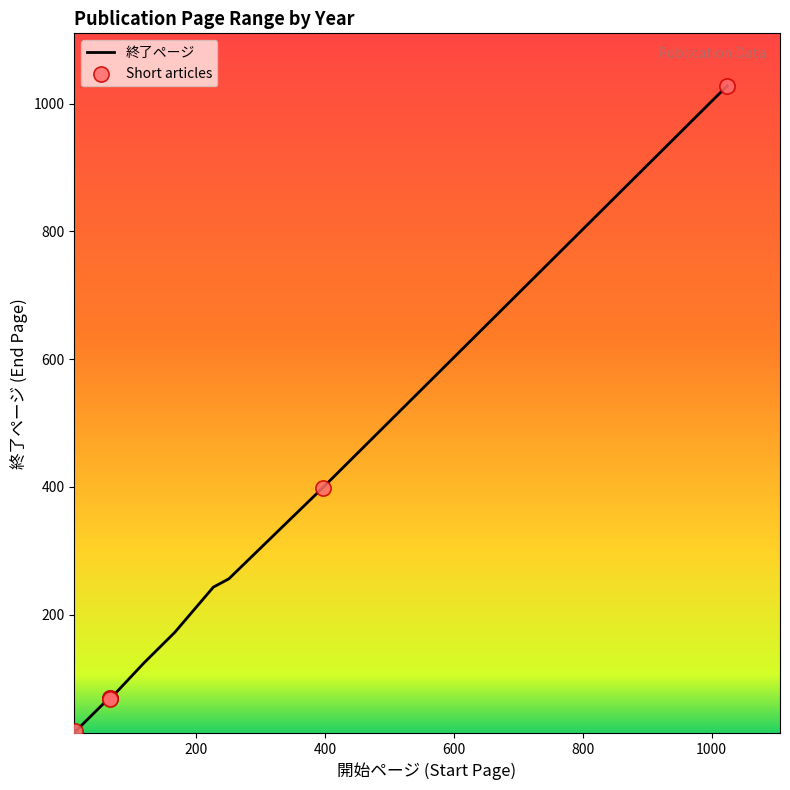

What is the change in value from 120 to 227?

+118